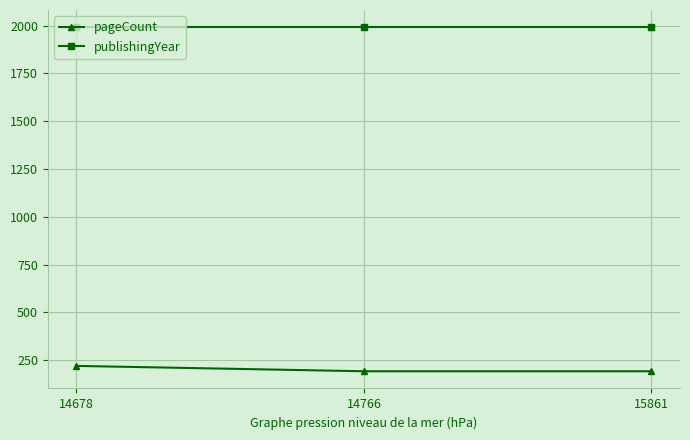

What is the average value of the publishingYear series?

1992